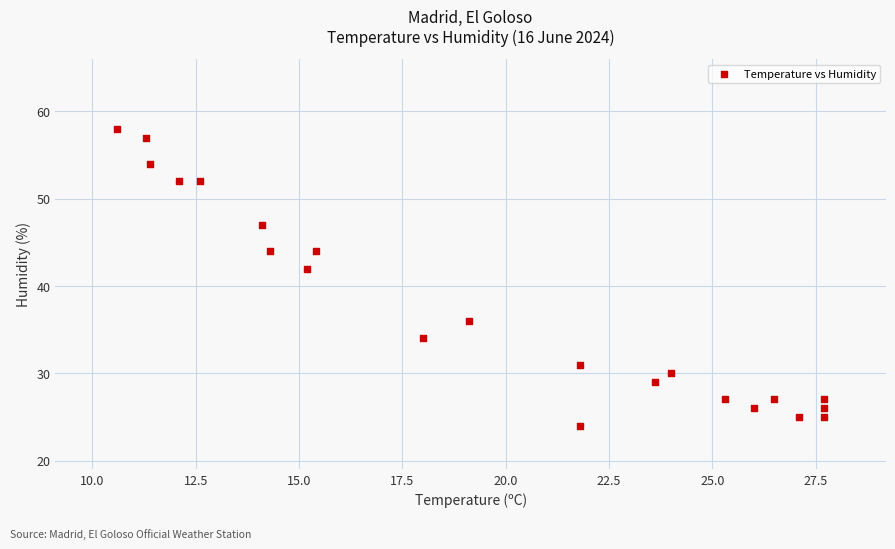

What Y value in the scatter plot is closest to 41?

42